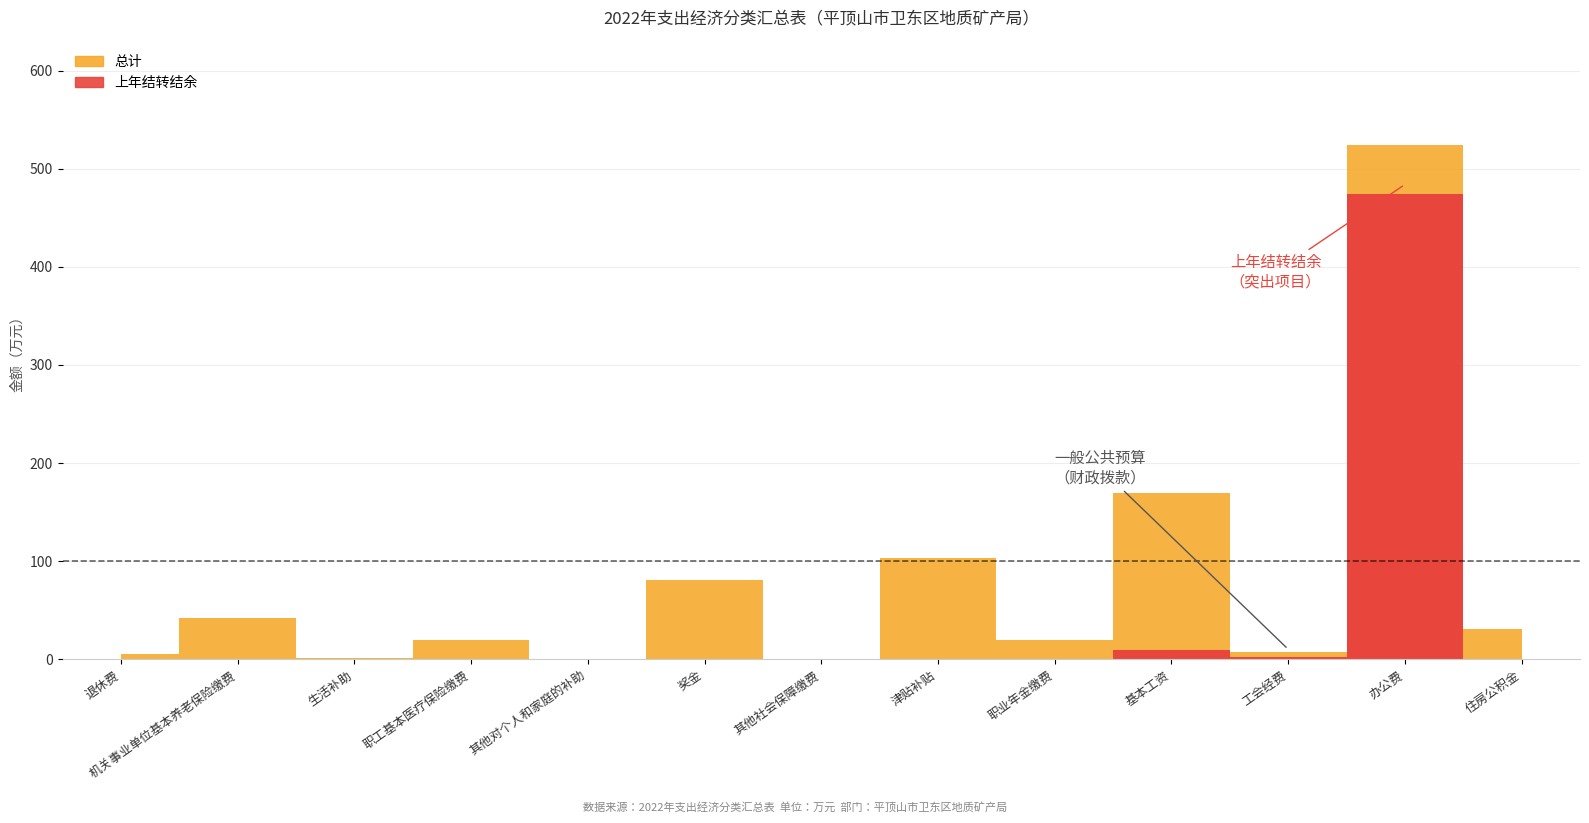

At which category is the sum across all series the highest?

办公费